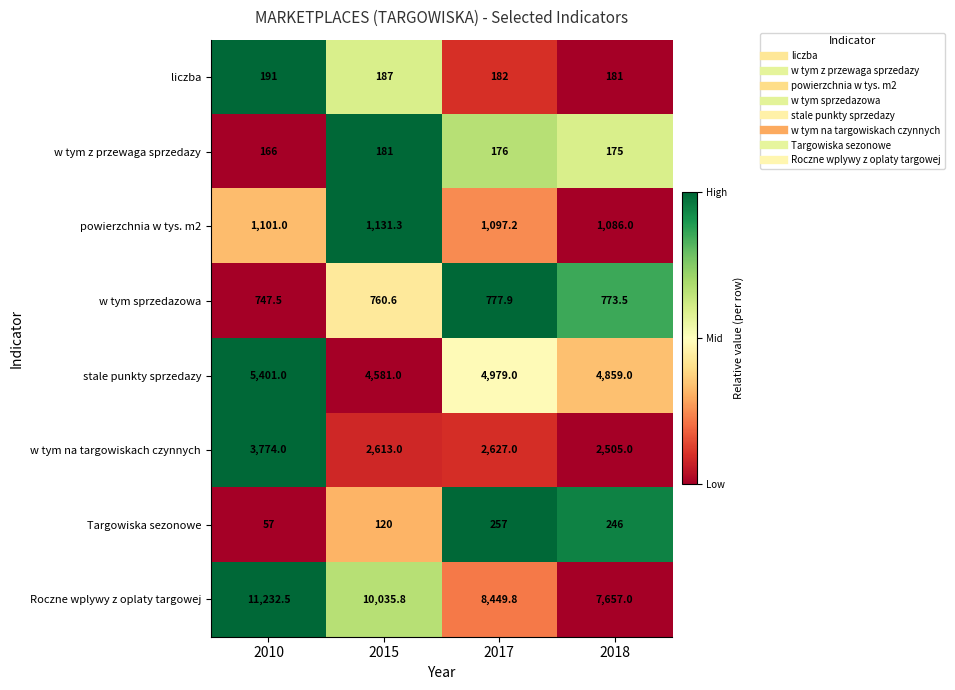

Which series changed the most between 2010 and 2017?

Roczne wplywy z oplaty targowej